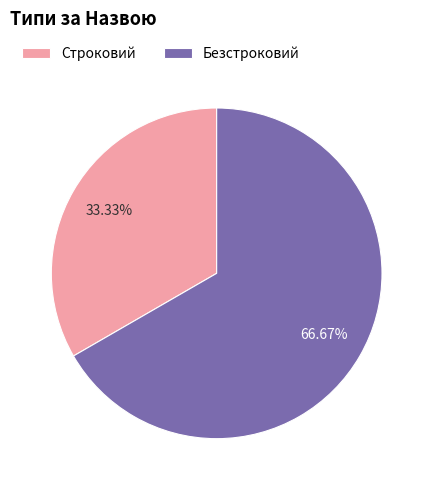

To the nearest percent, what portion does Безстроковий represent?

67%